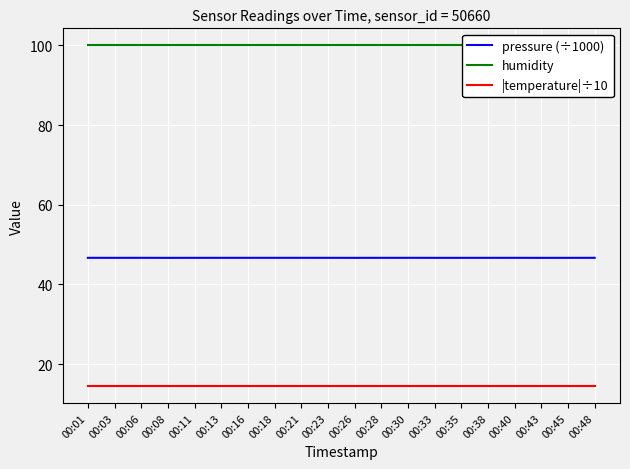

Reading left to right, extract all data points from this chart.

pressure (÷1000): 00:01=46.7	00:03=46.7	00:06=46.7	00:08=46.7	00:11=46.7	00:13=46.7	00:16=46.7	00:18=46.7	00:21=46.7	00:23=46.7	00:26=46.7	00:28=46.7	00:30=46.7	00:33=46.7	00:35=46.7	00:38=46.7	00:40=46.7	00:43=46.7	00:45=46.7	00:48=46.7
humidity: 00:01=100.0	00:03=100.0	00:06=100.0	00:08=100.0	00:11=100.0	00:13=100.0	00:16=100.0	00:18=100.0	00:21=100.0	00:23=100.0	00:26=100.0	00:28=100.0	00:30=100.0	00:33=100.0	00:35=100.0	00:38=100.0	00:40=100.0	00:43=100.0	00:45=100.0	00:48=100.0
|temperature|÷10: 00:01=14.5	00:03=14.5	00:06=14.5	00:08=14.5	00:11=14.5	00:13=14.5	00:16=14.5	00:18=14.5	00:21=14.5	00:23=14.5	00:26=14.5	00:28=14.5	00:30=14.5	00:33=14.5	00:35=14.5	00:38=14.5	00:40=14.5	00:43=14.5	00:45=14.5	00:48=14.5